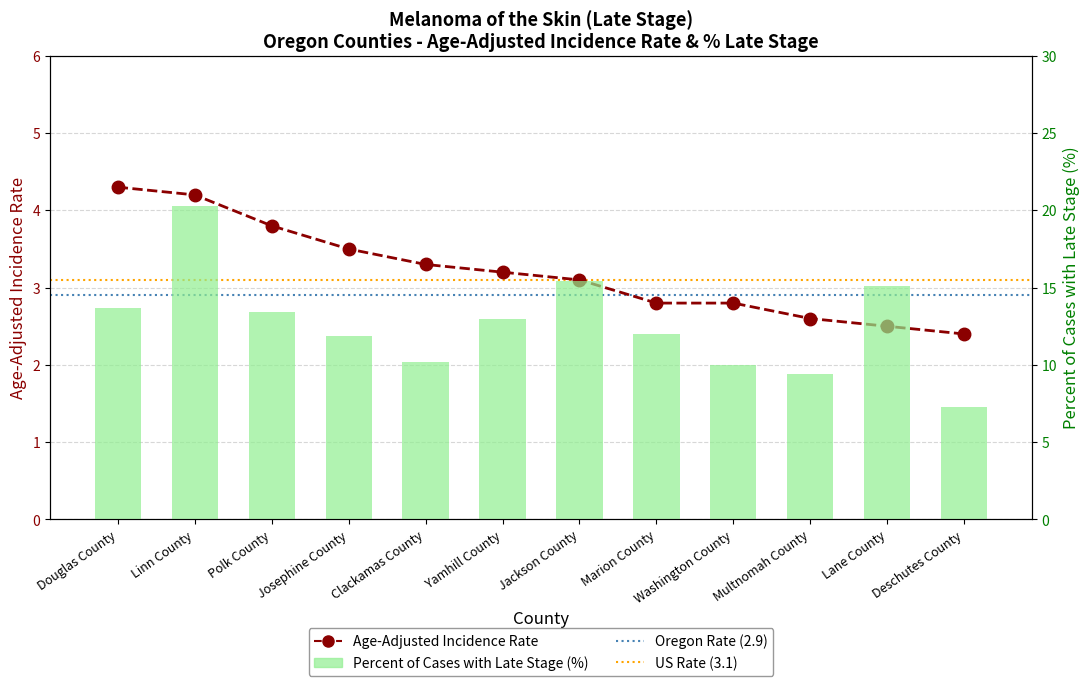

What is the value of the Age-Adjusted Incidence Rate bar at the 11th from the left?

2.5